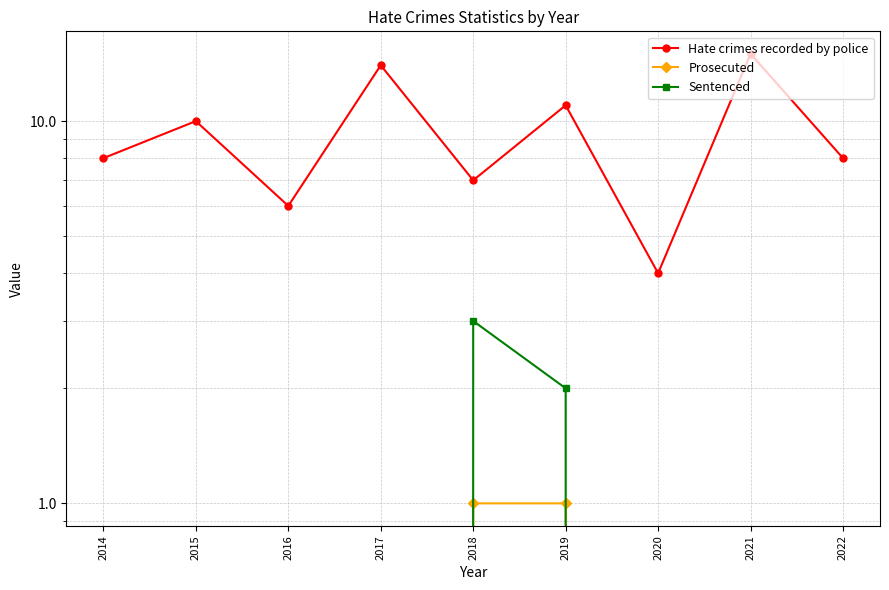

How many categories are shown in the chart?

9